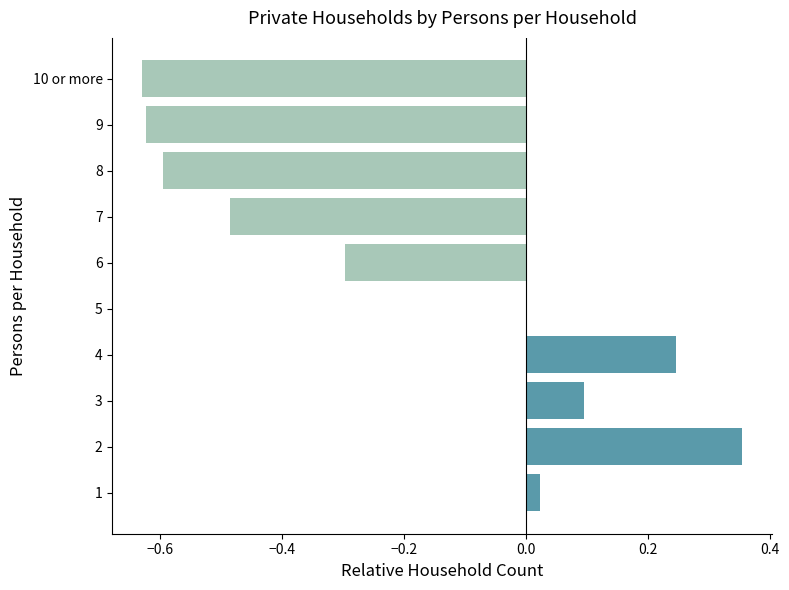

What is the sum of all values?

-1.9